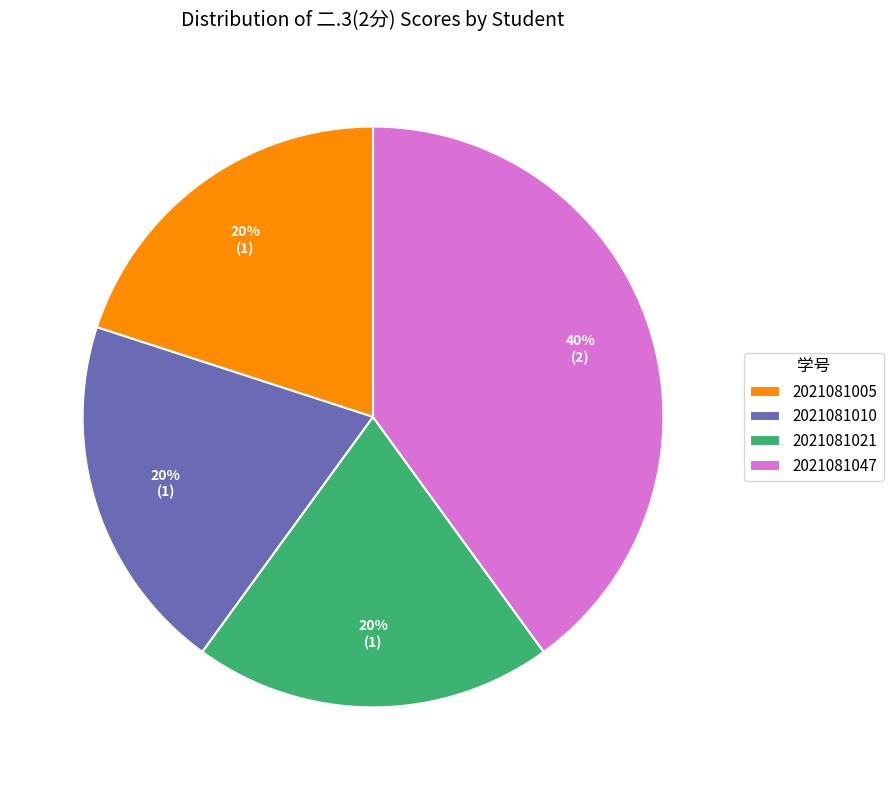

Which slice is the largest?

2021081047